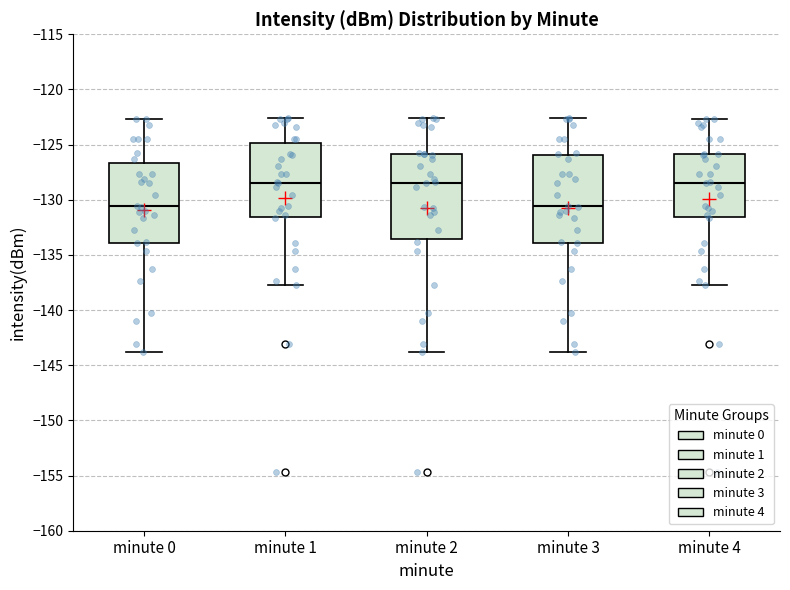

Reading left to right, read every box against the y-axis: the position of its median line, the range the box covers, and the ends of its whiskers. The values are not printed on the chart, so give them approximately, as read against the axis.

minute 0: median -130.5, box -134.0 to -126.5, whiskers -144.0 to -122.5
minute 1: median -128.5, box -131.5 to -125.0, whiskers -137.5 to -122.5
minute 2: median -128.5, box -133.5 to -126.0, whiskers -144.0 to -122.5
minute 3: median -130.5, box -134.0 to -126.0, whiskers -144.0 to -122.5
minute 4: median -128.5, box -131.5 to -126.0, whiskers -137.5 to -122.5